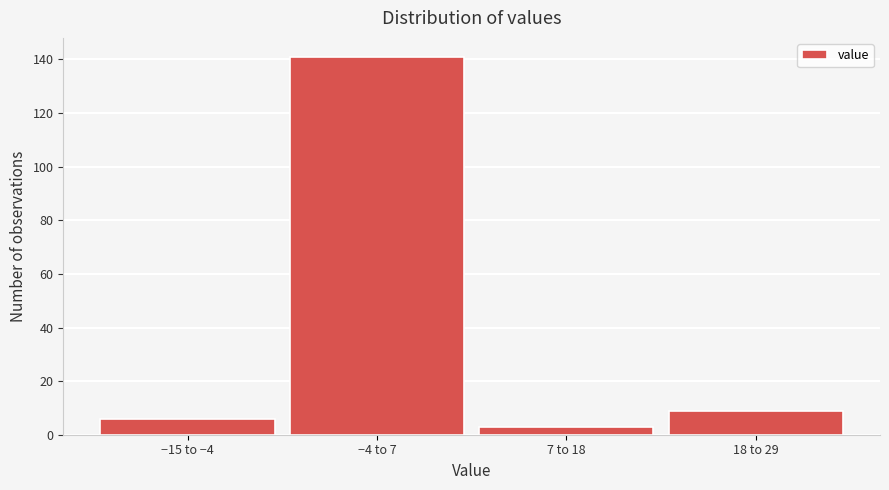

Reading left to right, list all the values displayed in this chart.

6	141	3	9